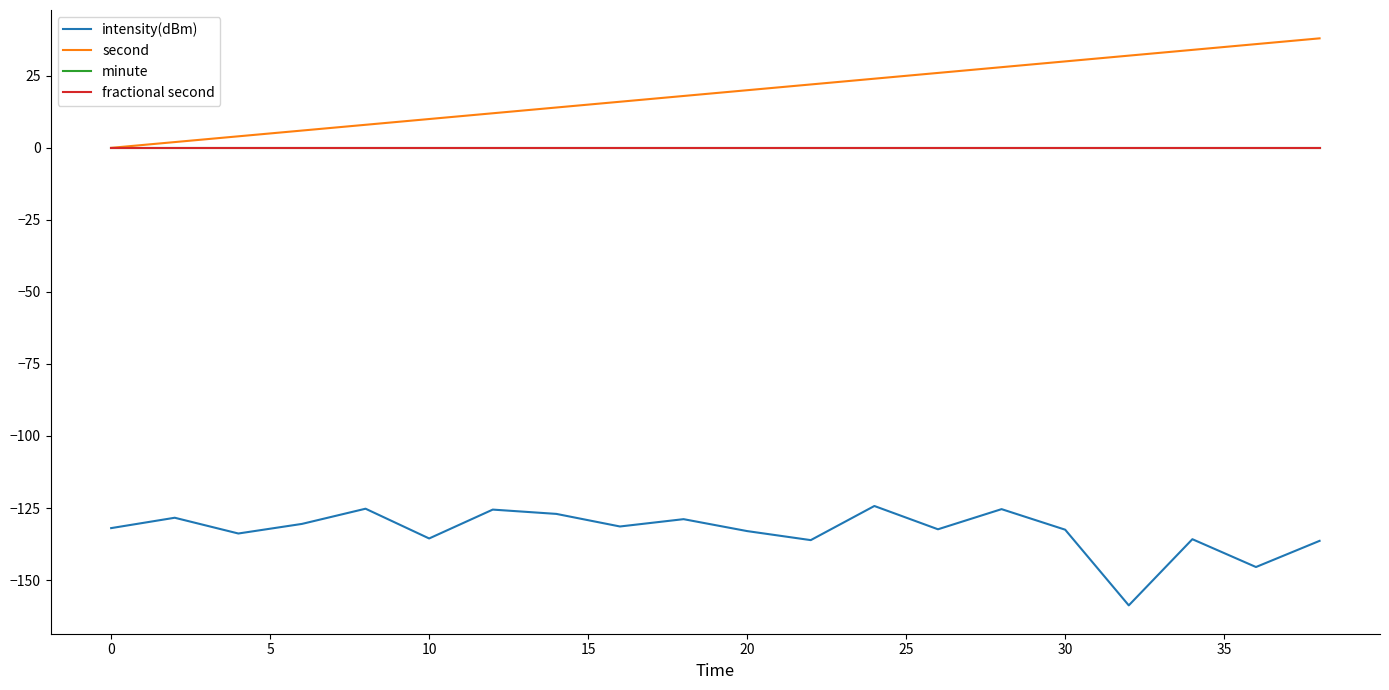

Reading left to right, what are all the values shown in this chart?

intensity(dBm): -132.0	-128.4	-133.8	-130.5	-125.2	-135.6	-125.5	-127.0	-131.4	-128.9	-133.0	-136.1	-124.3	-132.4	-125.4	-132.5	-158.8	-135.8	-145.5	-136.4
second: 0.0	2.0	4.0	6.0	8.0	10.0	12.0	14.0	16.0	18.0	20.0	22.0	24.0	26.0	28.0	30.0	32.0	34.0	36.0	38.0
minute: 0.0	0.0	0.0	0.0	0.0	0.0	0.0	0.0	0.0	0.0	0.0	0.0	0.0	0.0	0.0	0.0	0.0	0.0	0.0	0.0
fractional second: 0.0	0.0	0.0	0.0	0.0	0.0	0.0	0.0	0.0	0.0	0.0	0.0	0.0	0.0	0.0	0.0	0.0	0.0	0.0	0.0